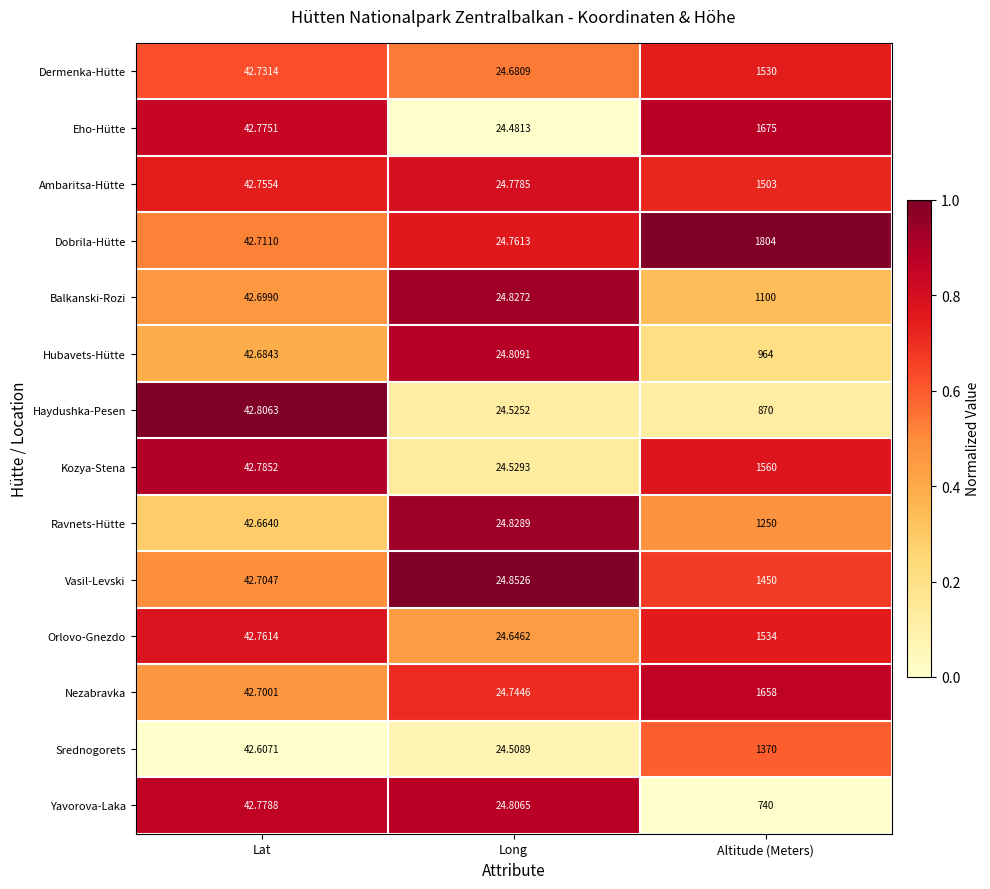

Which series has the largest total across all categories?

Dobrila-Hütte